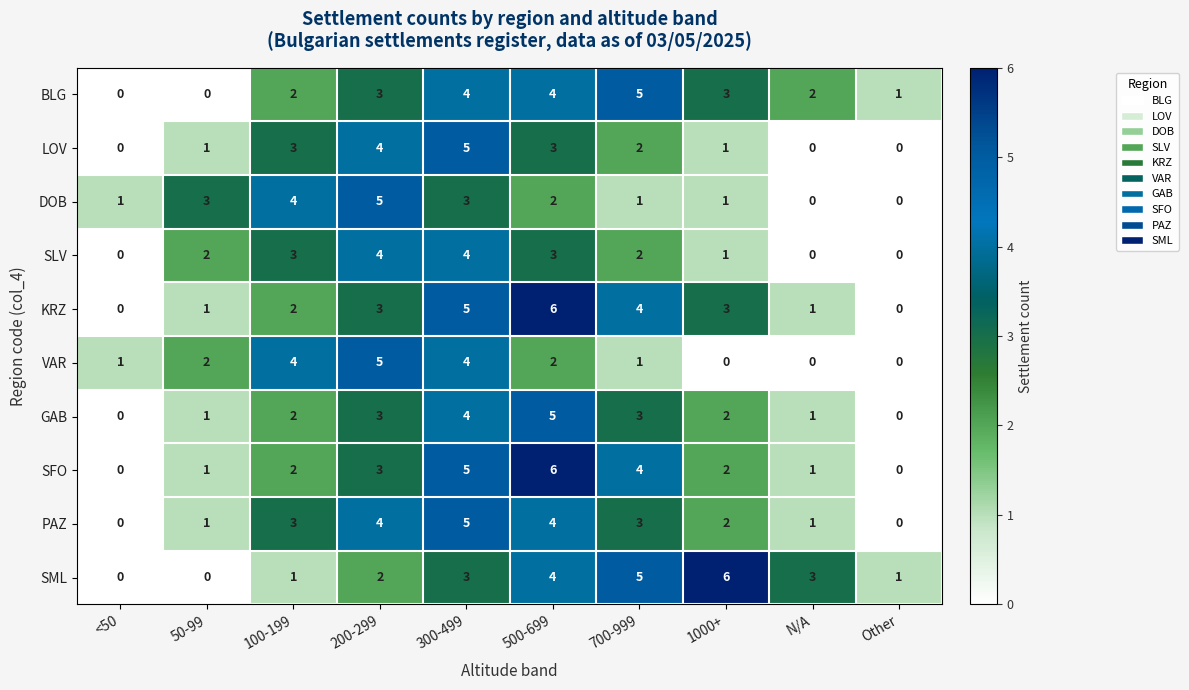

Which category has the highest value in the VAR series?

200-299